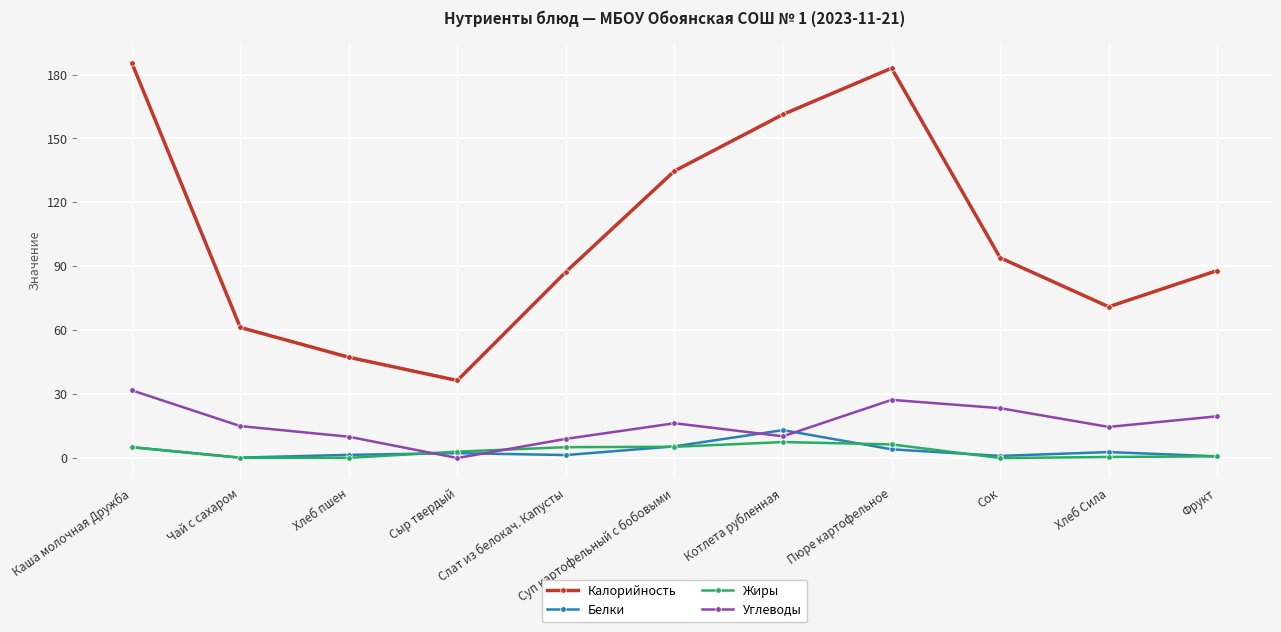

In Углеводы, how many points are lower than both neighbors (excluding endpoints)?

3